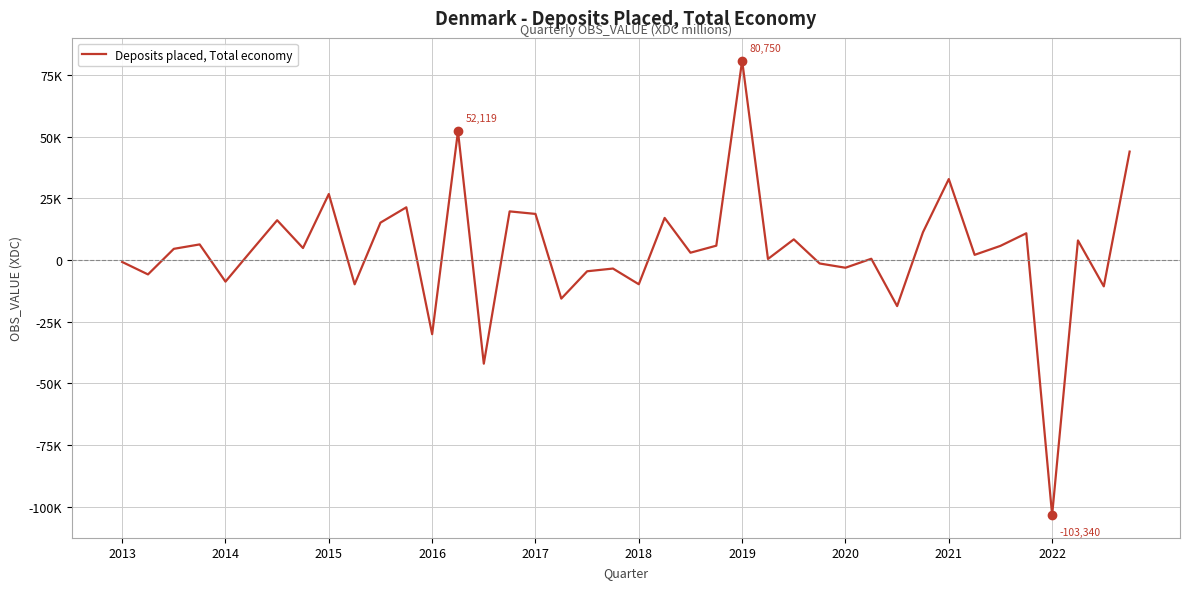

Is this an area chart (filled region under the line)?

No